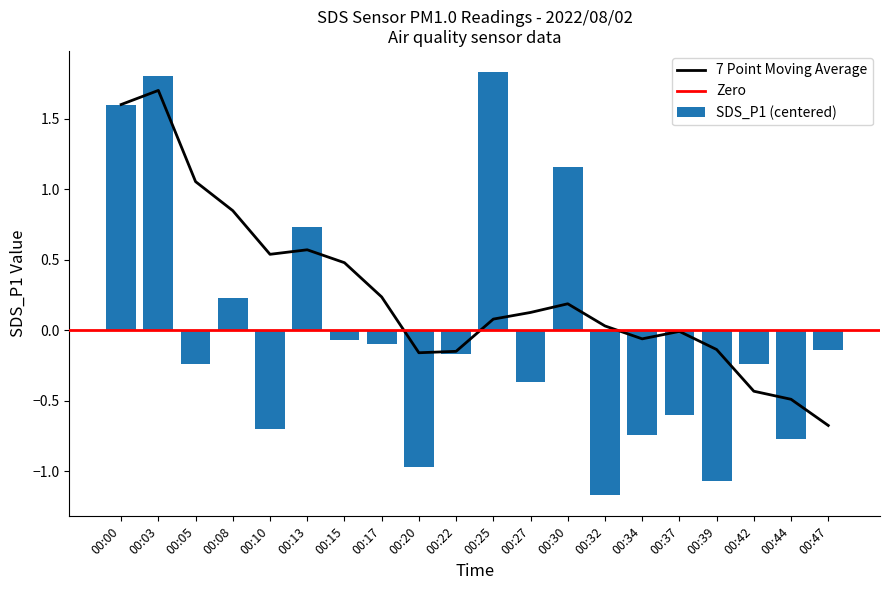

Where is the data nearest to the value 0?

00:15